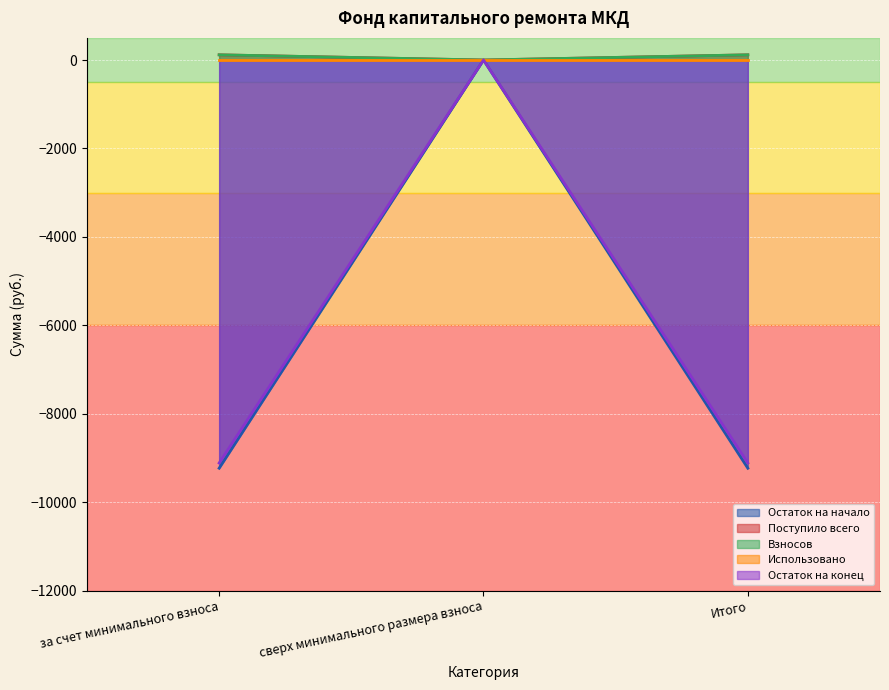

Does the chart display data point markers on the line(s)?

No